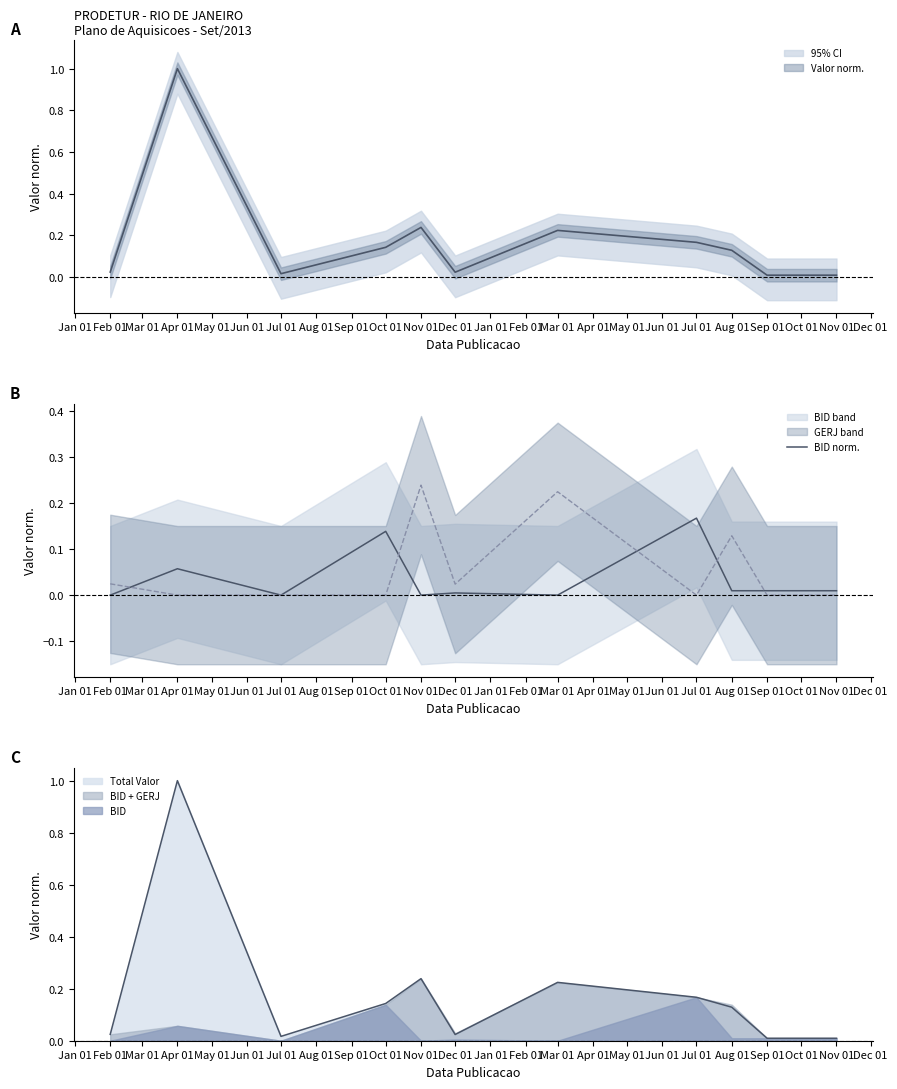

Read the value at Apr 01.

0.1